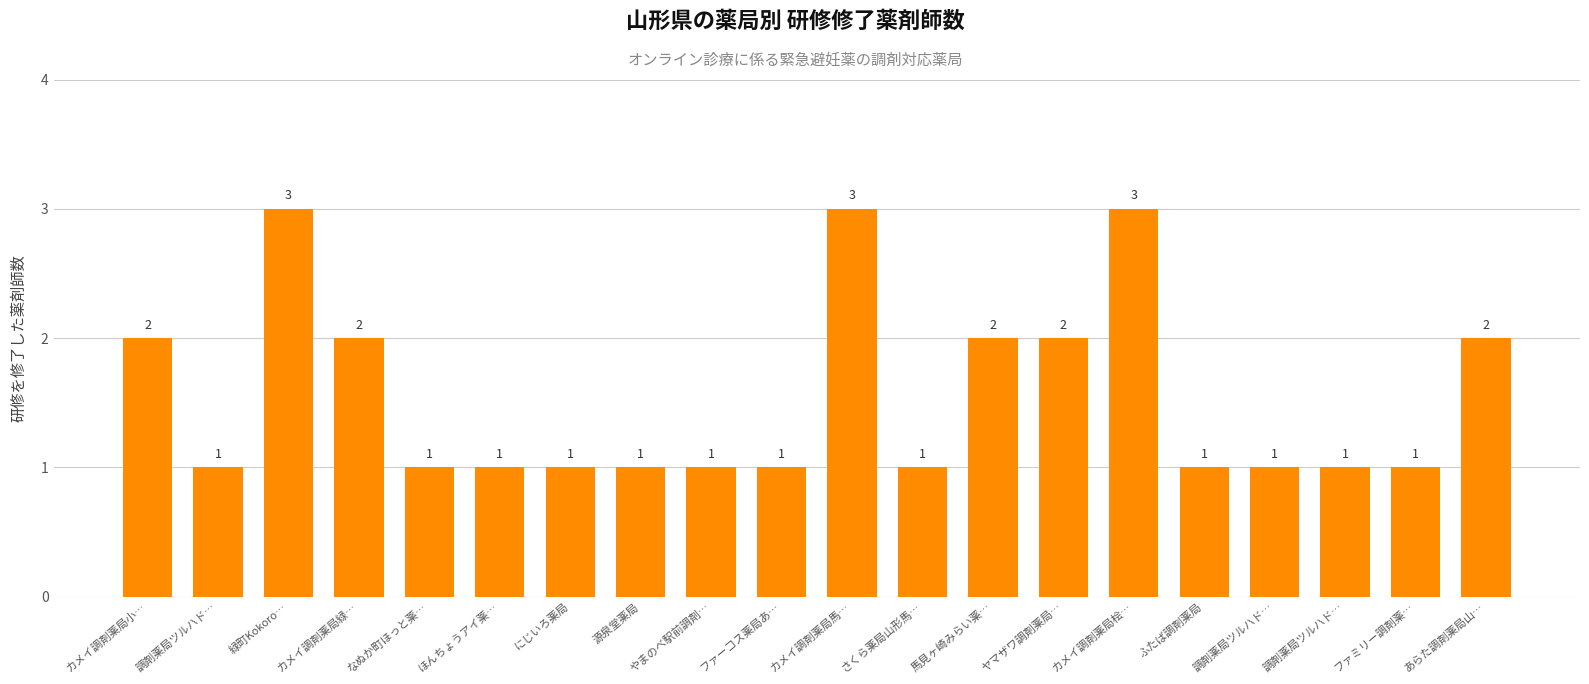

Reading left to right, transcribe all the data shown in this chart.

2	1	3	2	1	1	1	1	1	1	3	1	2	2	3	1	1	1	1	2